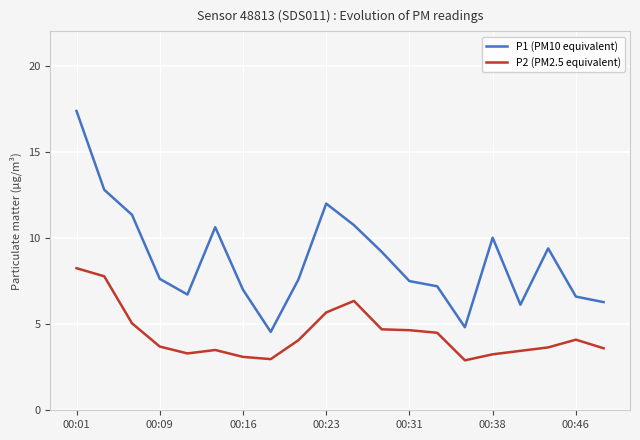

Which series has the widest spread of values?

P1 (PM10 equivalent)